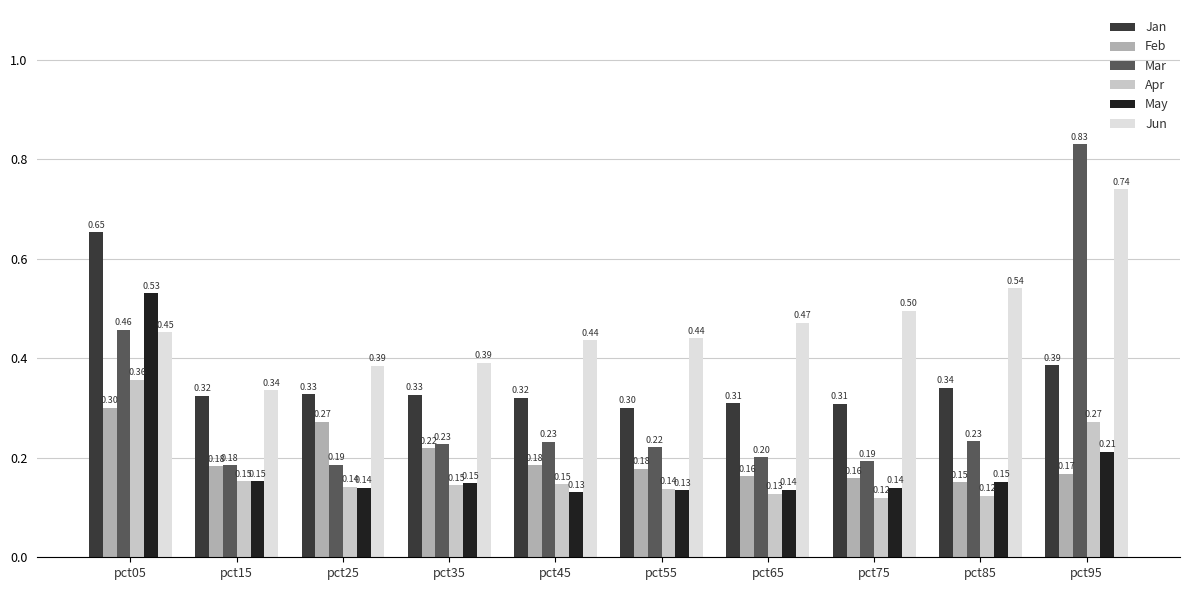

What value does the Jan series have at pct45?

0.3